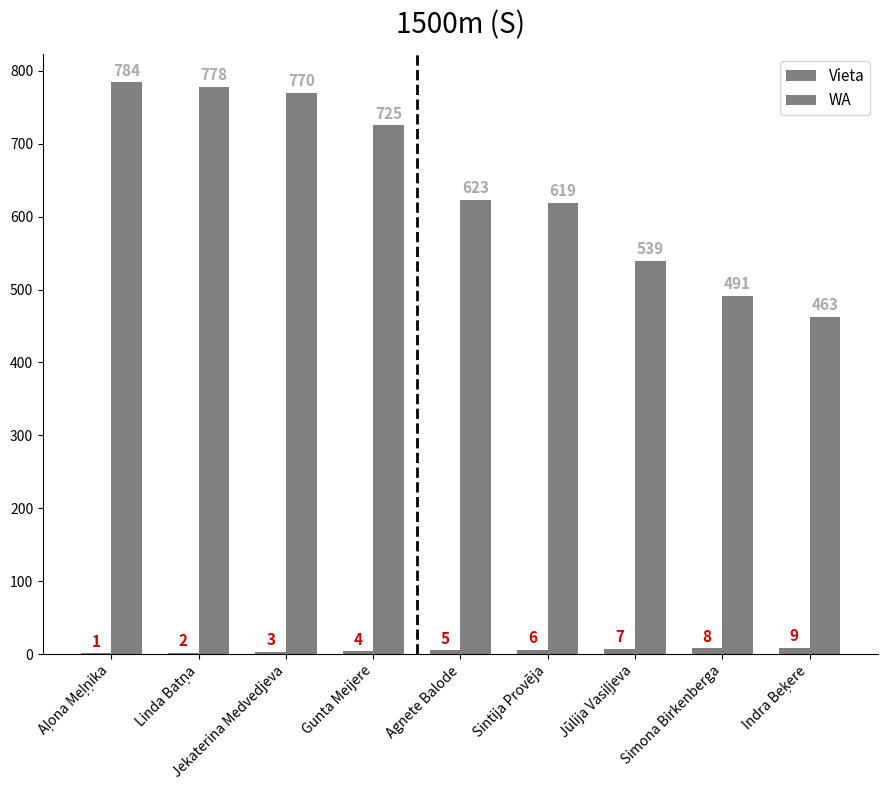

What is the average value of the Vieta series?

5